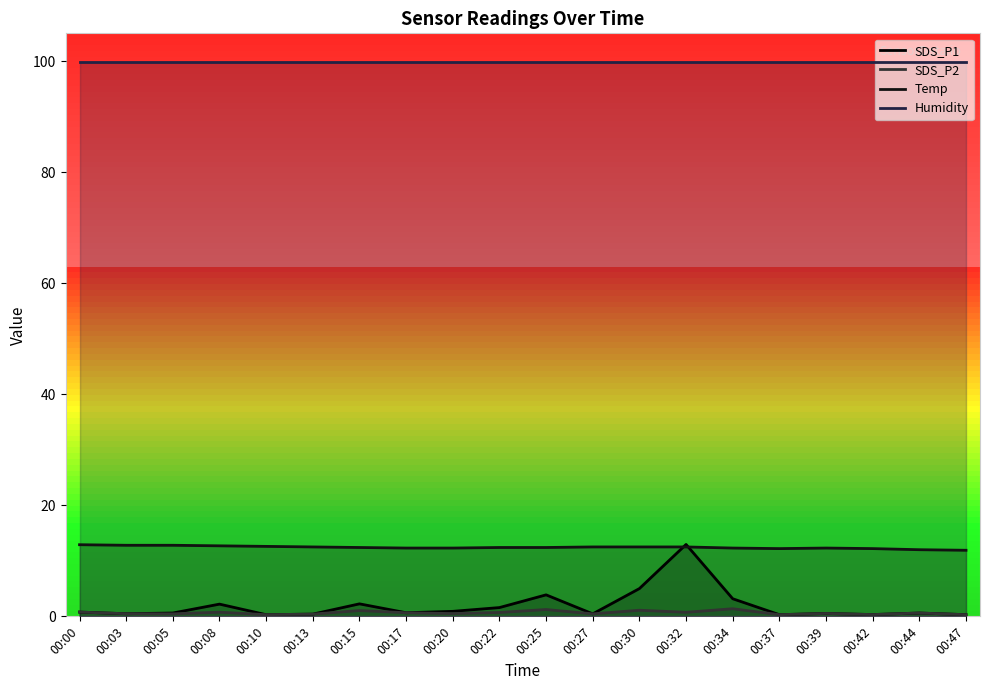

Which has a higher value, 00:03 or 00:30?

00:30